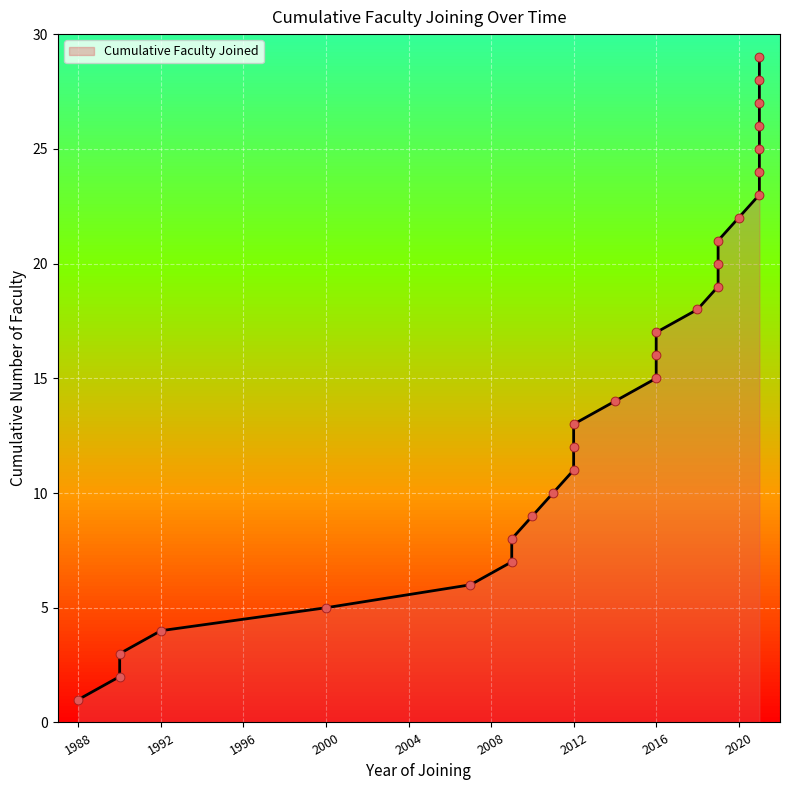

What is the ratio of the value at 2007 to the value at 2012?

0.5